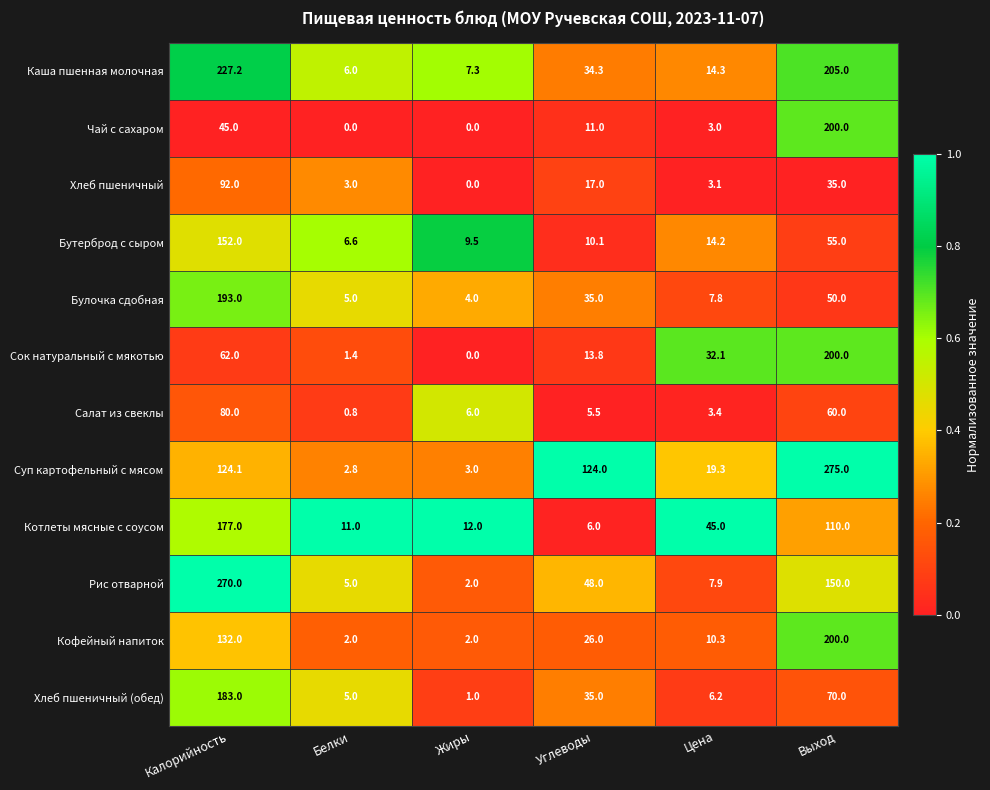

Which series has the largest total across all categories?

Суп картофельный с мясом